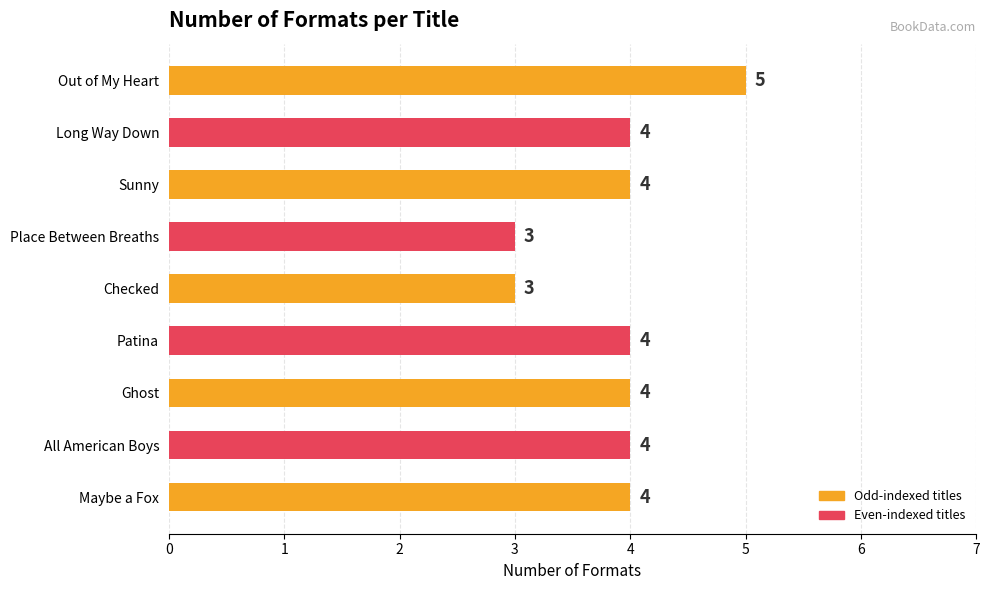

How many bars are there in total?

9